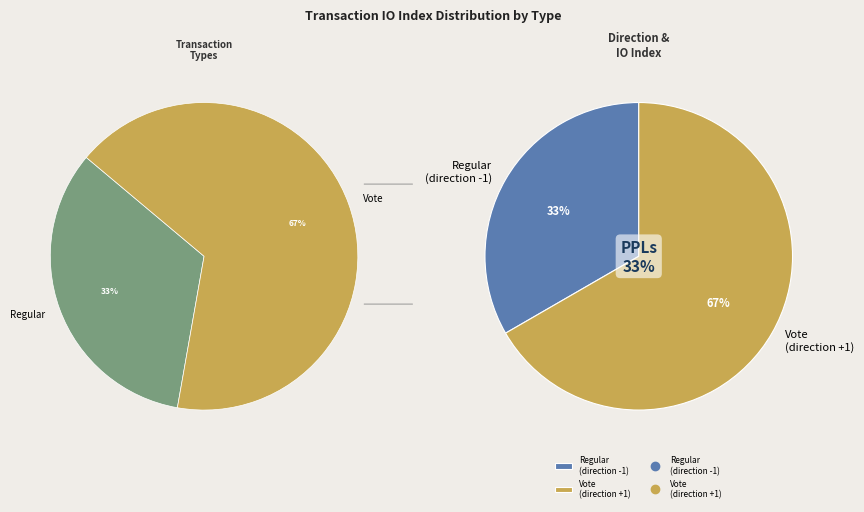

To the nearest percent, what is the average slice percentage?

50%